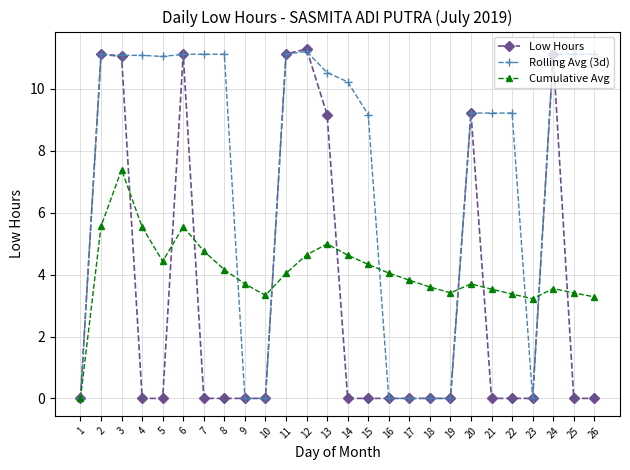

True or false: Low Hours has more than 1 interior local peaks.

True